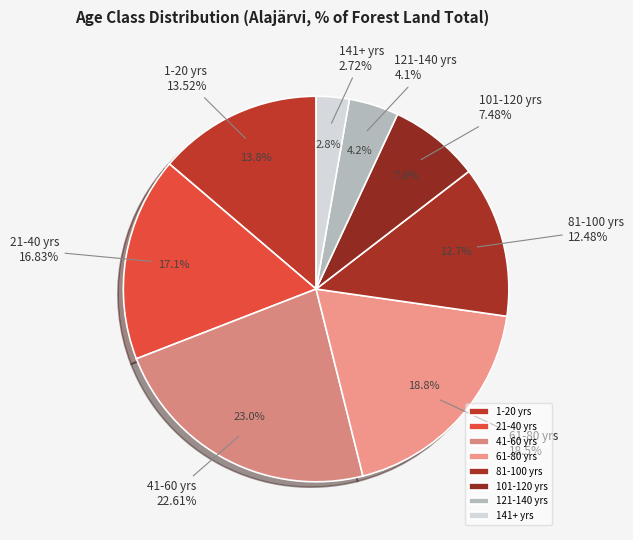

Is it true that 21-40 yrs is 11% of the pie?

False